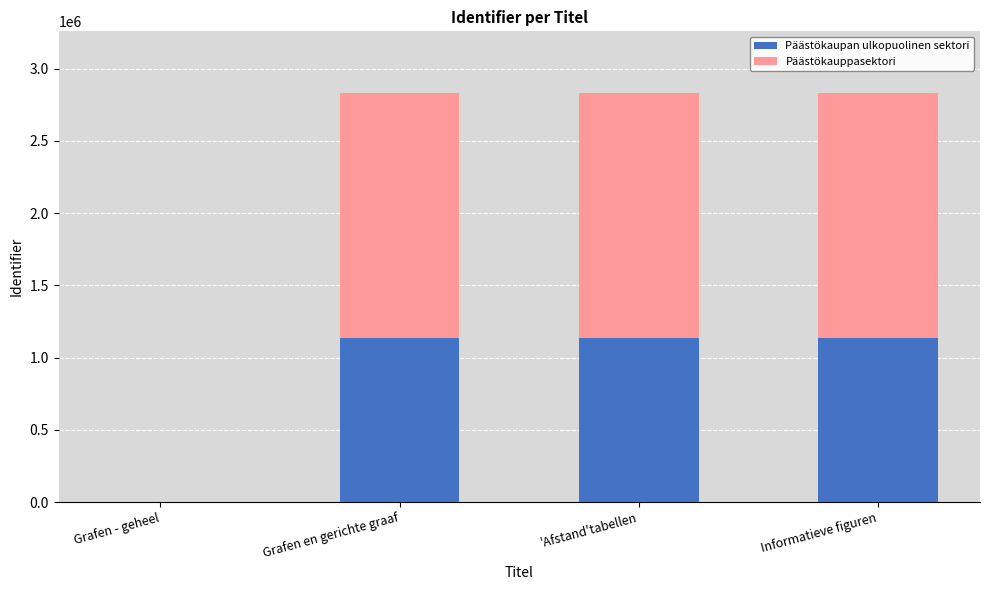

What is the sum of the Päästökaupan ulkopuolinen sektori values at Grafen - geheel and 'Afstand'tabellen?

1133524.4